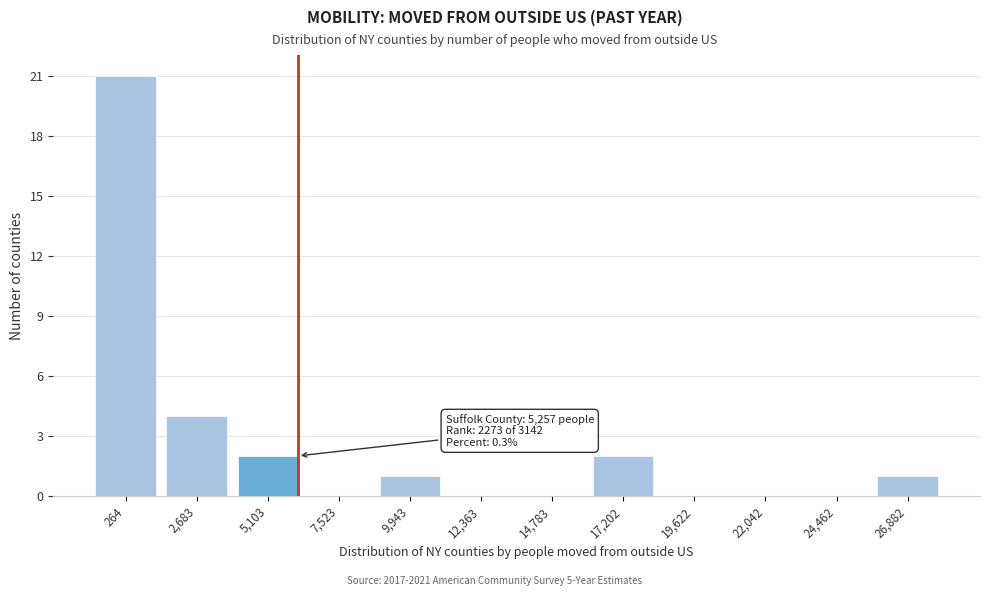

Reading left to right, what are all the values shown in this chart?

264=21	2,683=4	5,103=2	7,523=0	9,943=1	12,363=0	14,783=0	17,202=2	19,622=0	22,042=0	24,462=0	26,882=1